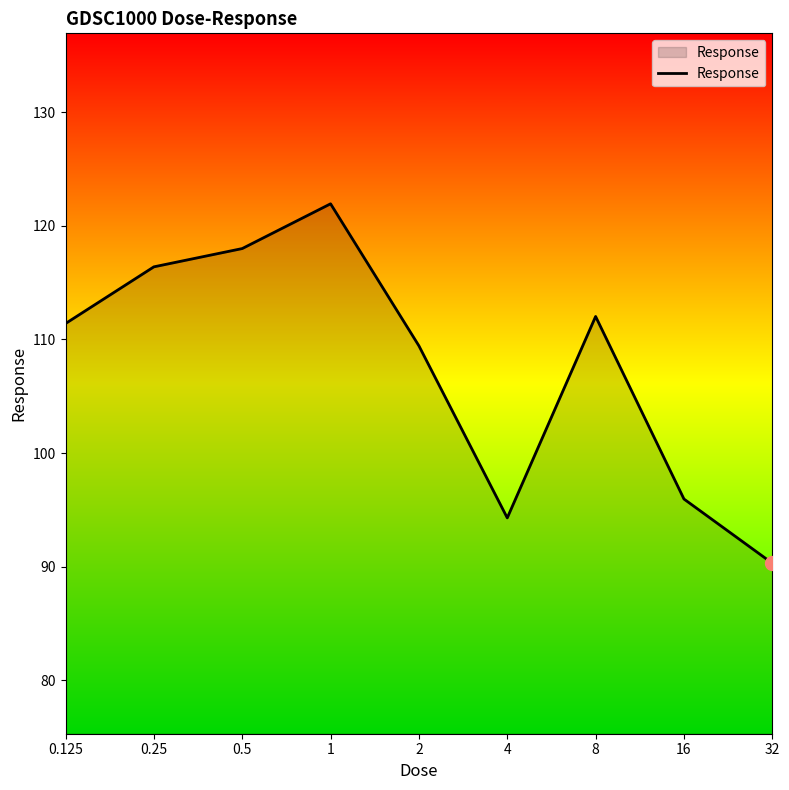

What is the difference between the maximum and minimum values?

31.6